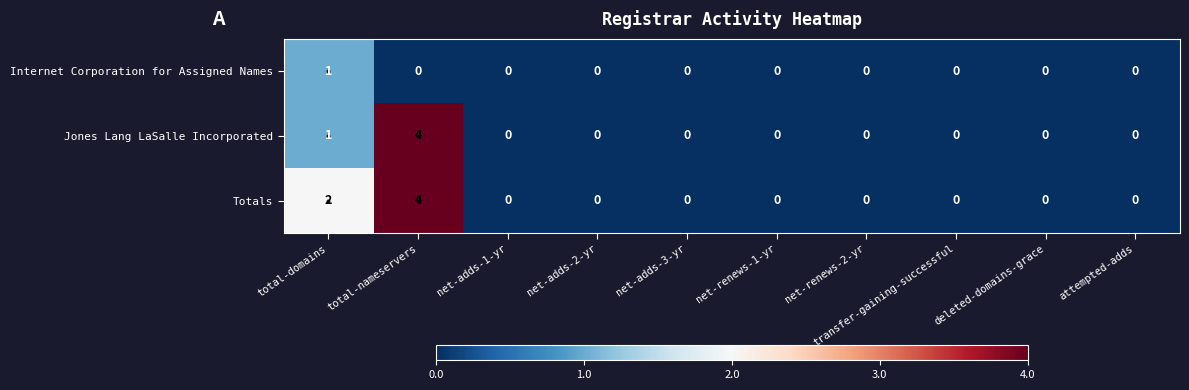

List the series in order of their overall mean, highest first.

Totals, Jones Lang LaSalle Incorporated, Internet Corporation for Assigned Names